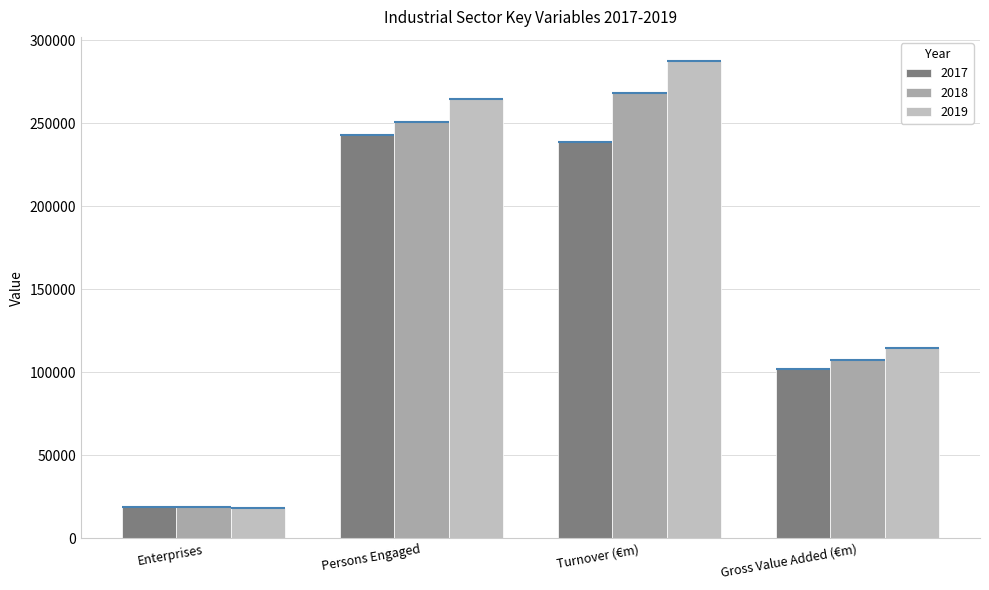

List the series in order of their overall mean, highest first.

2019, 2018, 2017